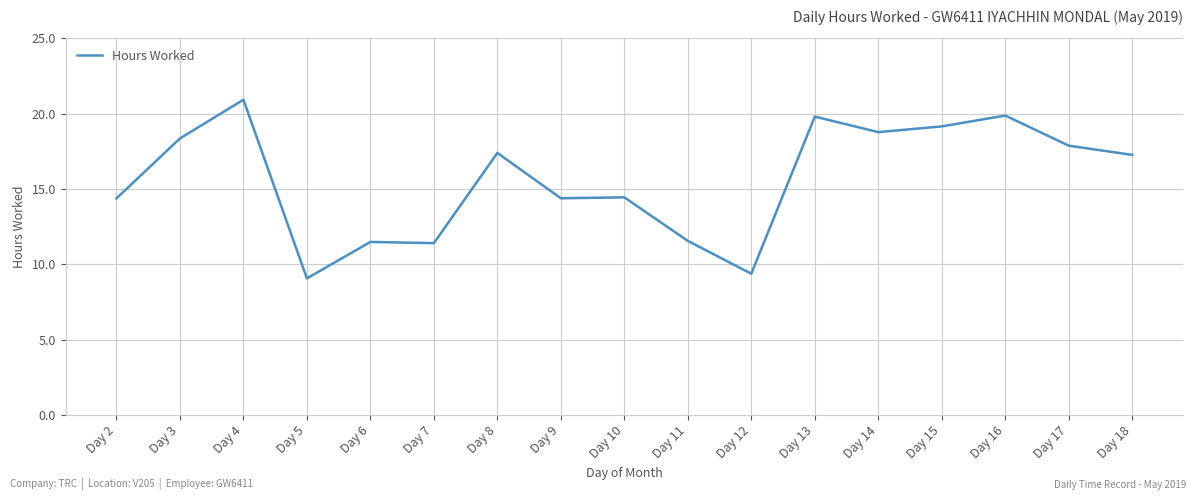

Is it true that the value at Day 11 is 19.1?

False